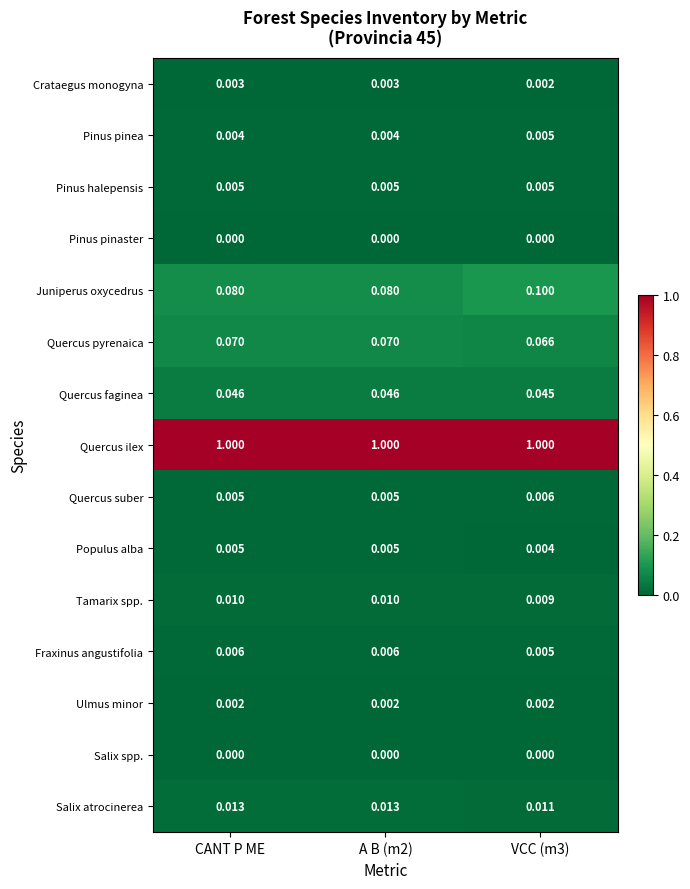

Is the value of Quercus pyrenaica at A B (m2) greater than the value of Salix atrocinerea at CANT P ME?

Yes